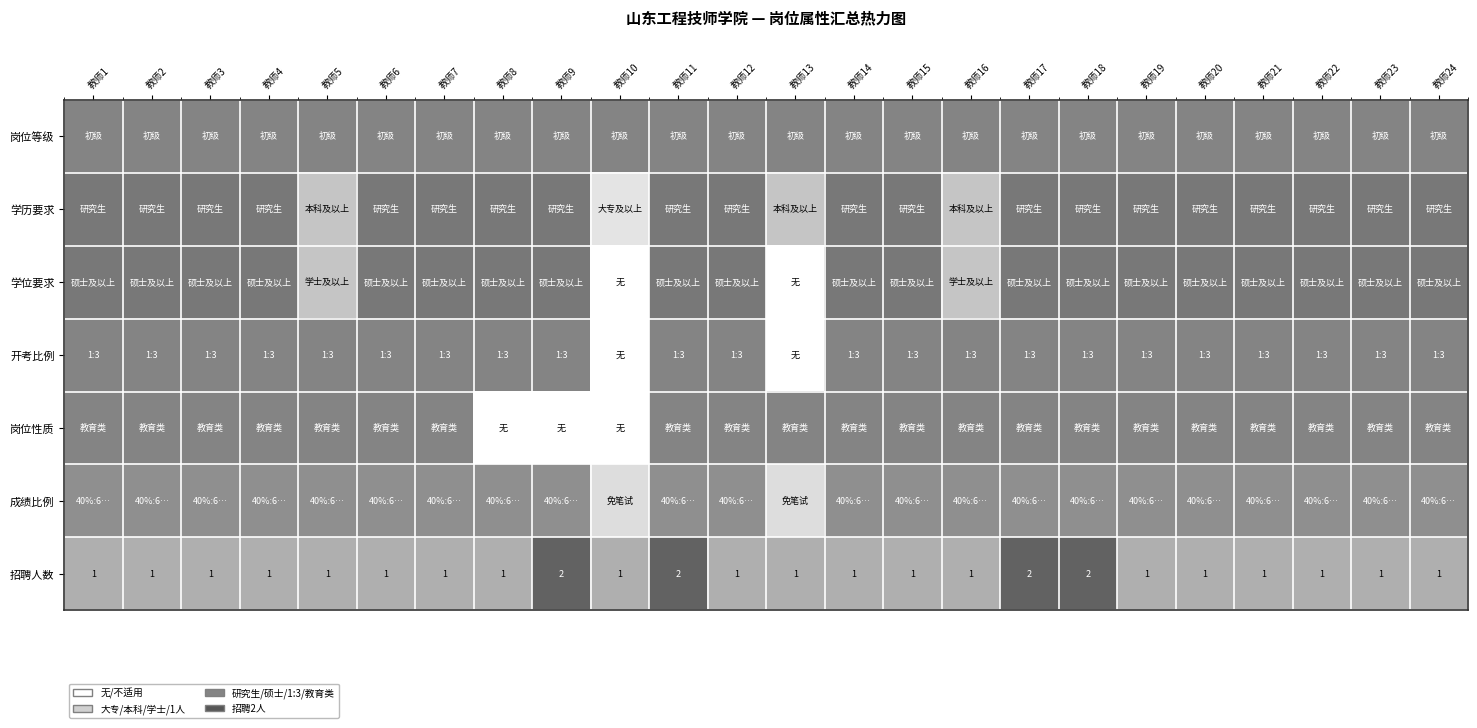

Is it true that 学历要求 equals 0.3 at 教师12?

False